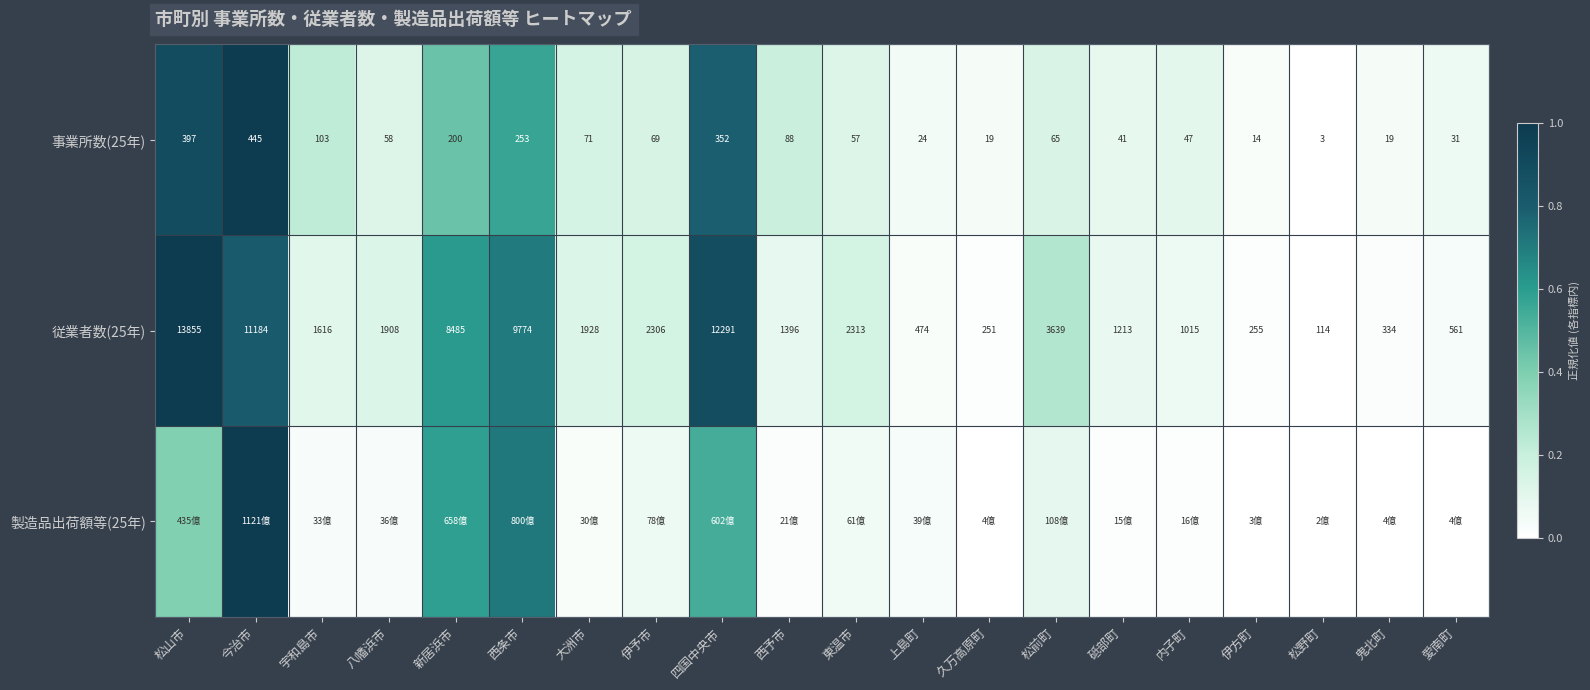

The 従業者数(25年) series shows 0.1 at 東温市. True or false?

False